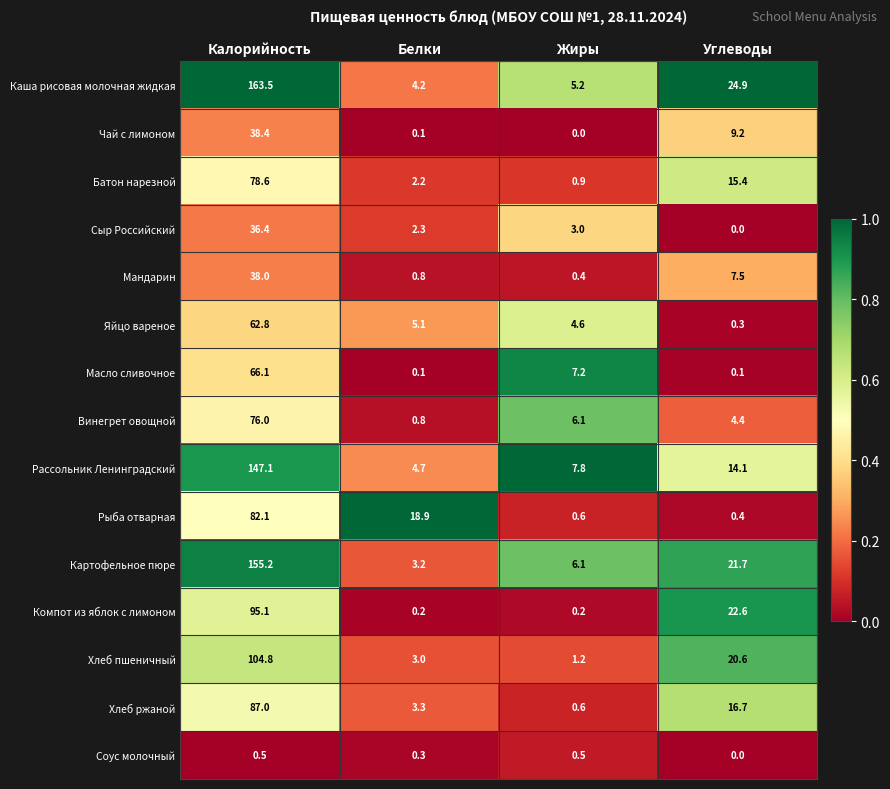

Which series changed the most between Калорийность and Углеводы?

Каша рисовая молочная жидкая